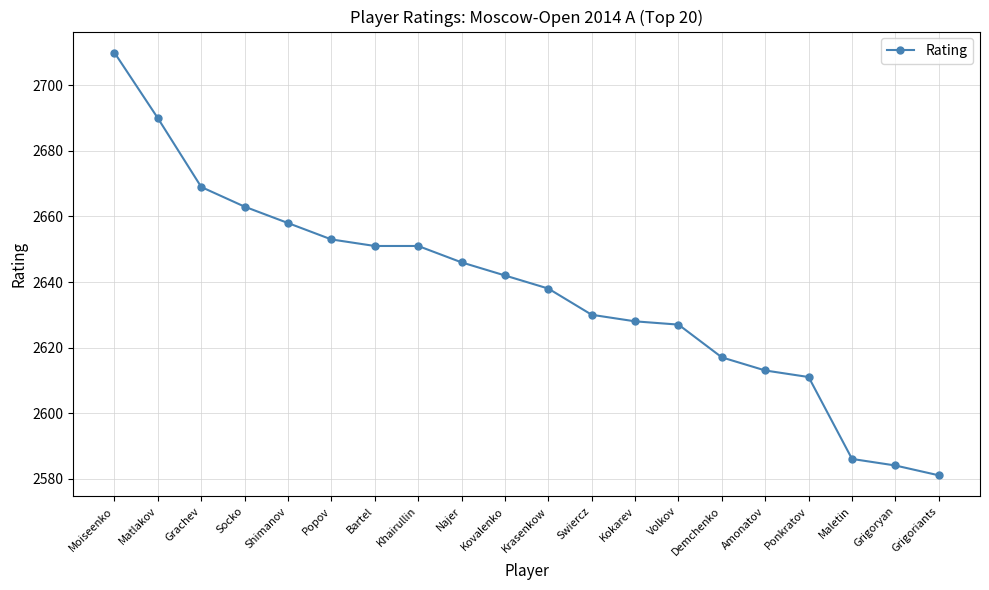

What is the minimum value shown in the chart?

2581